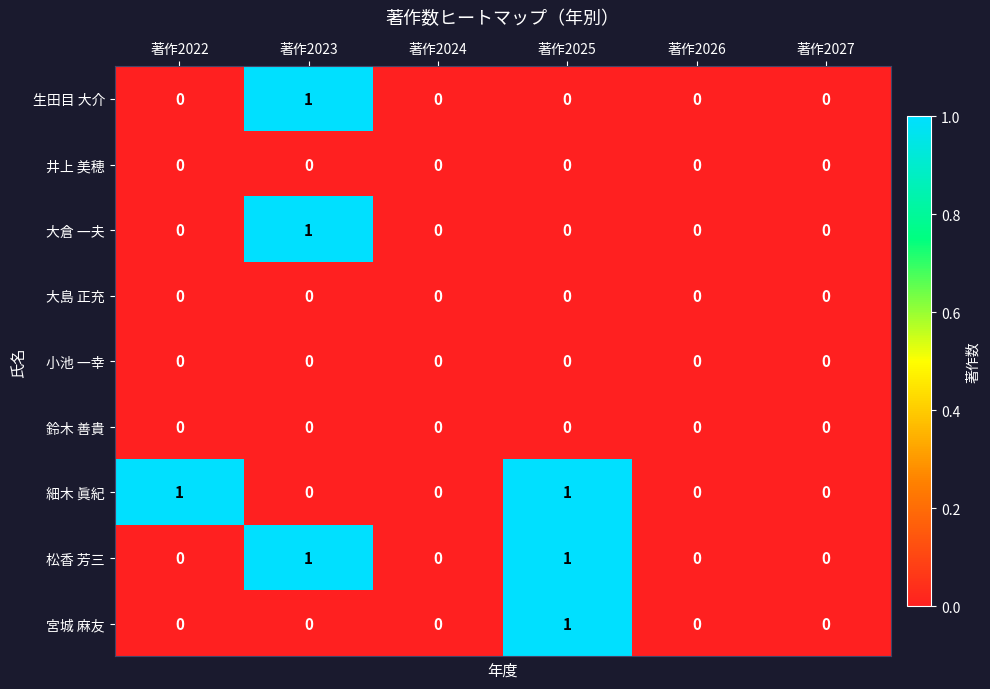

The value of 宮城 麻友 at 著作2024 is 0. True or false?

True